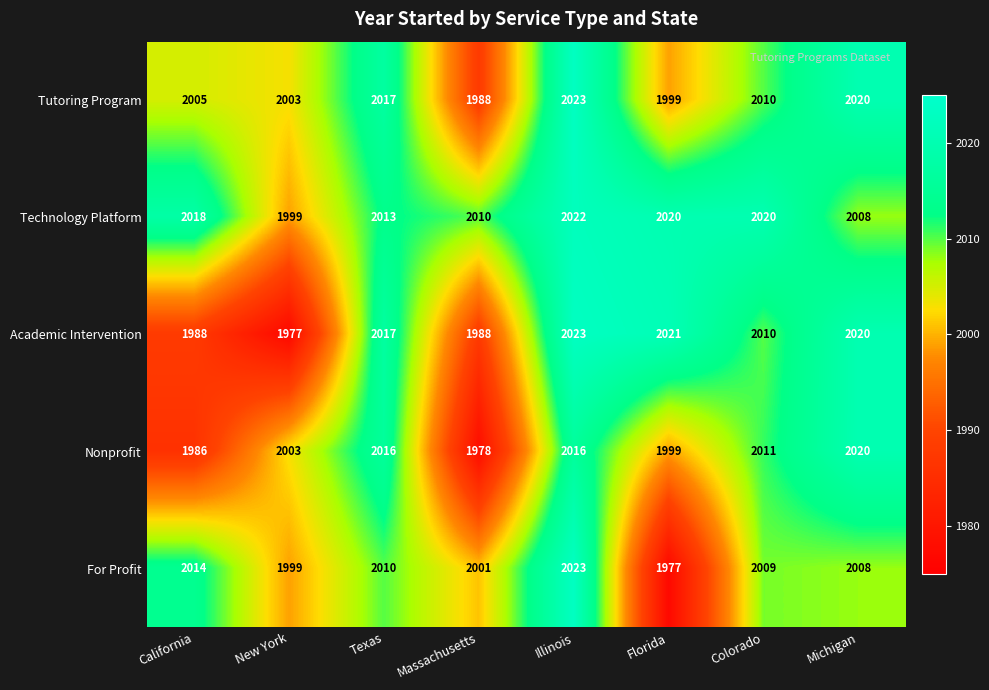

What is the average value of the Nonprofit series?

2004